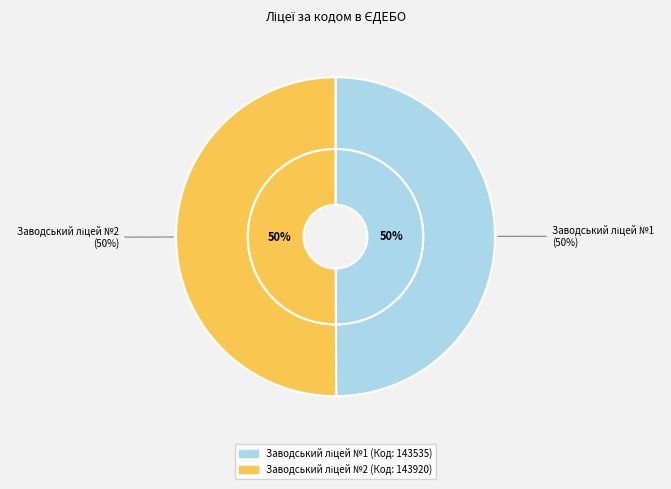

How many slices are in this pie chart?

2